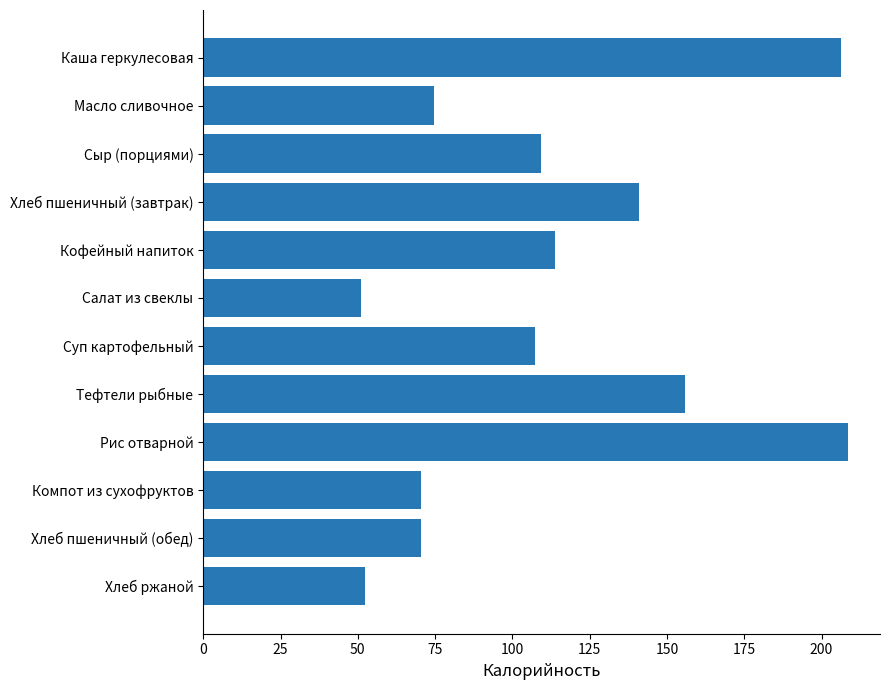

Between Каша геркулесовая and Масло сливочное, which is larger?

Каша геркулесовая